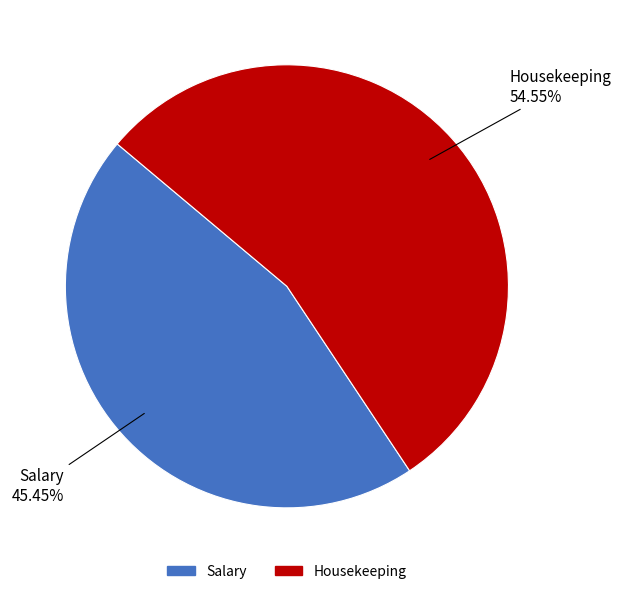

Does any single category account for the majority?

Yes